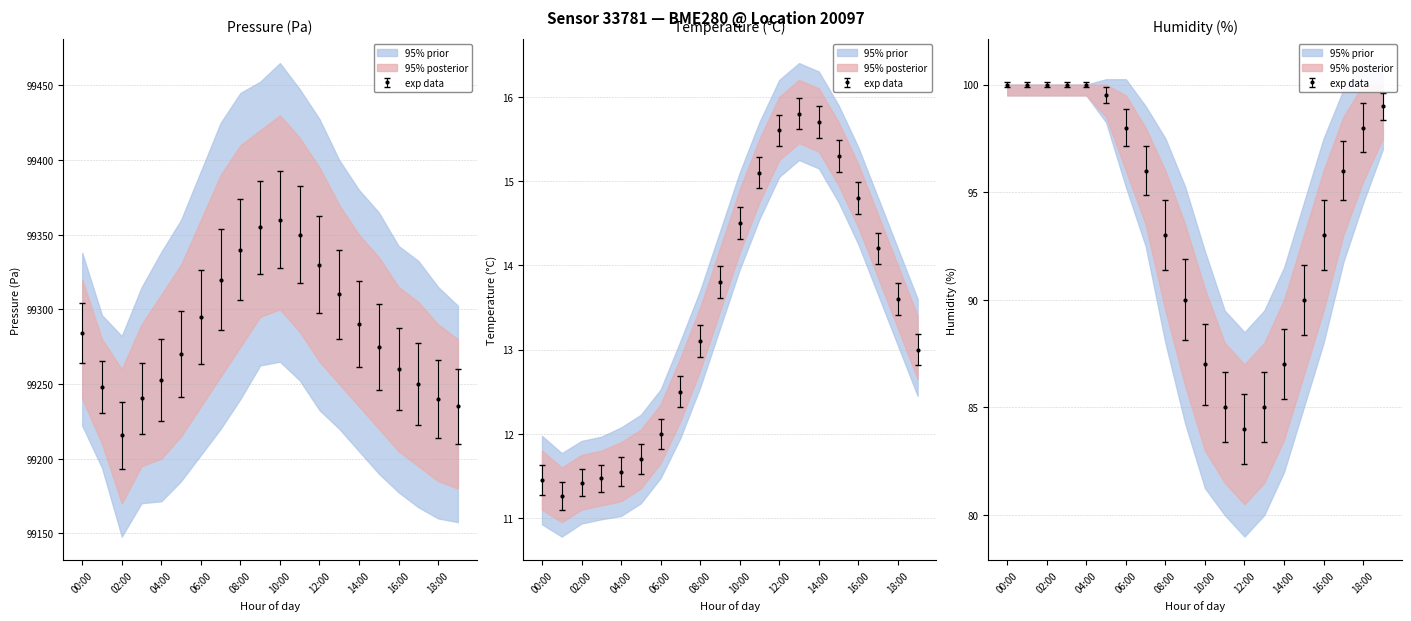

True or false: temperature and humidity intersect in this chart.

False